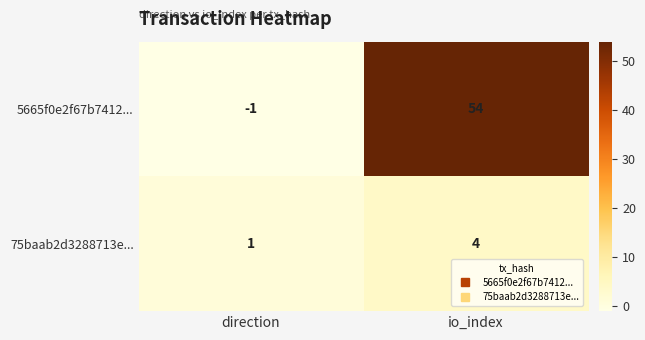

Which series has the largest total across all categories?

5665f0e2f67b7412...